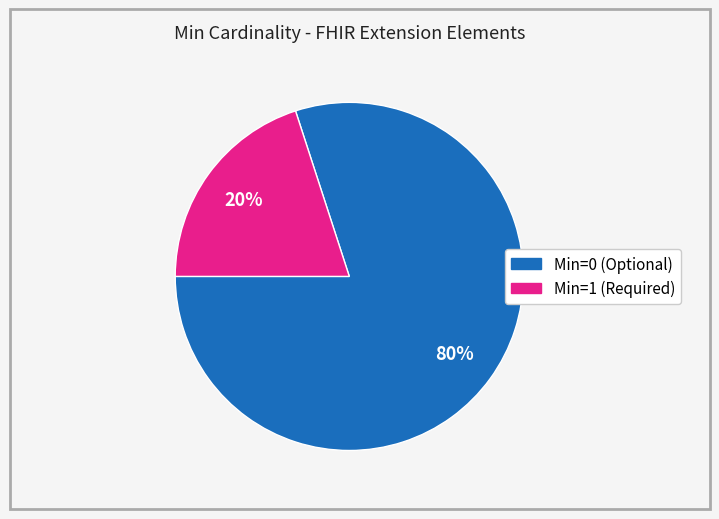

Is there any slice that represents more than half of the pie?

Yes